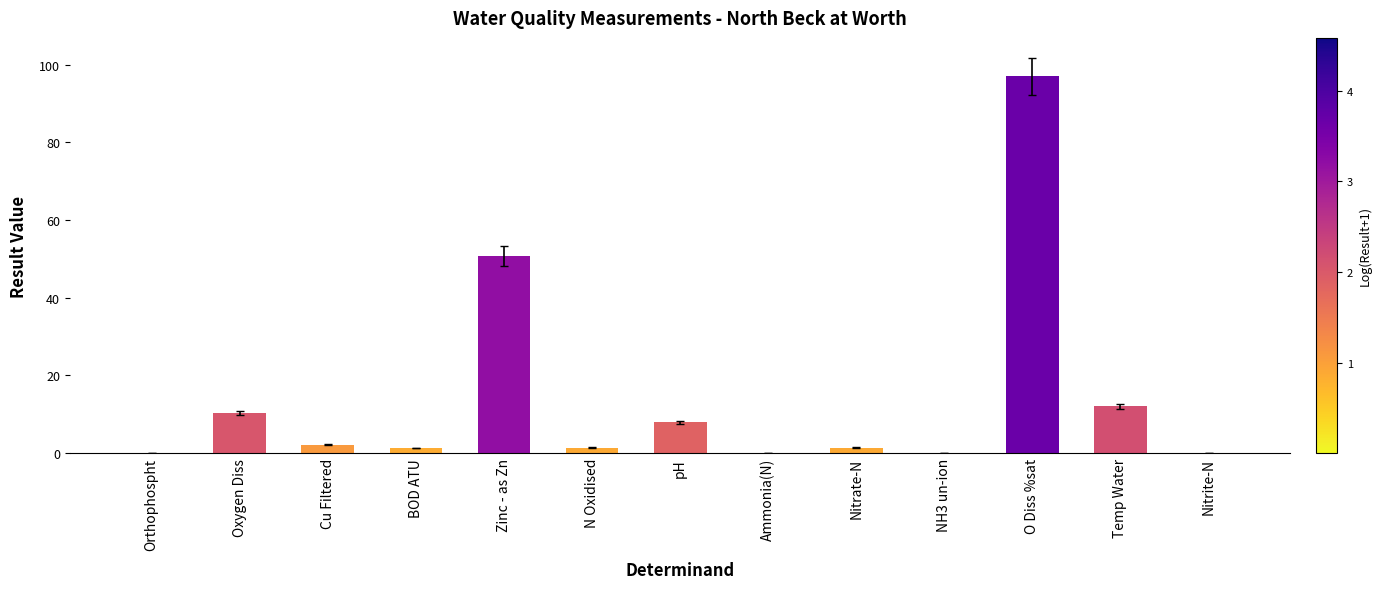

The chart shows a value of 0.0 at Ammonia(N). True or false?

True